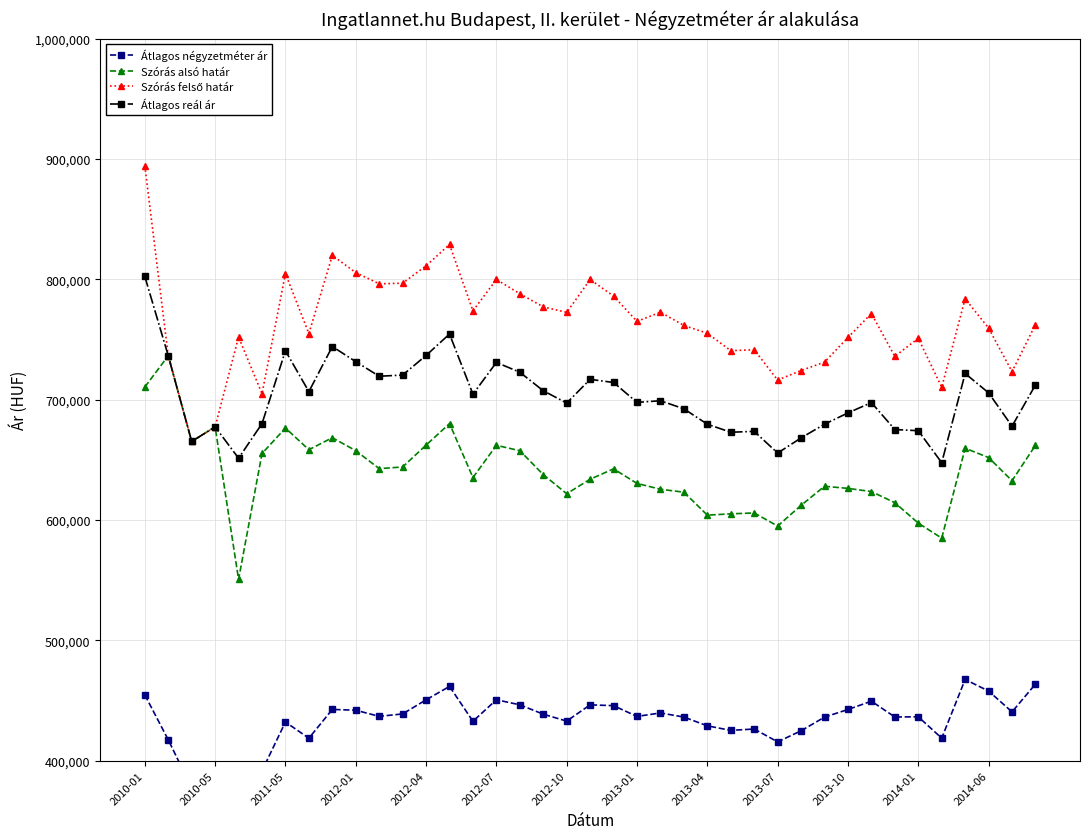

How many interior local peaks does the Szórás alsó határ series have?

10